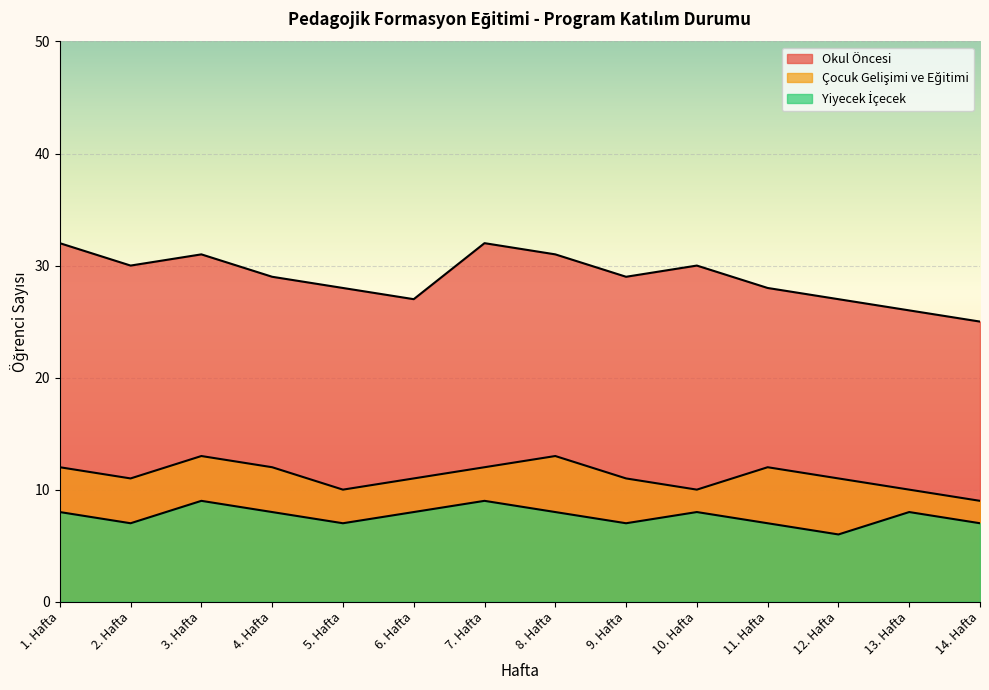

True or false: Yiyecek İçecek and Okul Öncesi cross at least once.

False